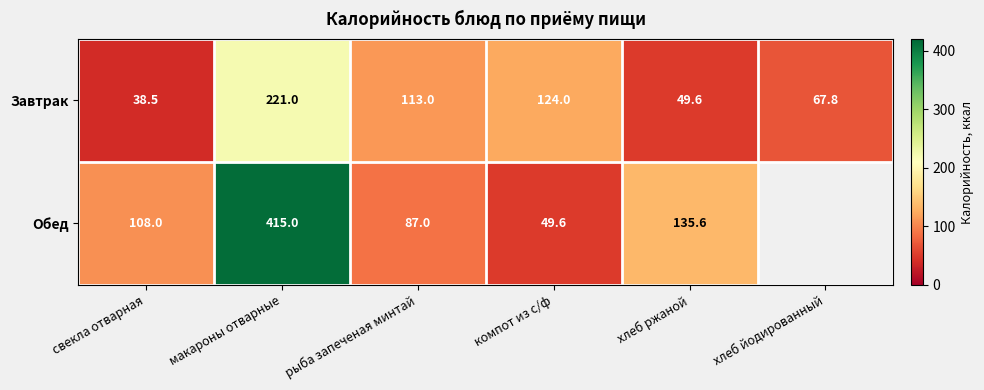

At which label is Завтрак closest to 129?

компот из с/ф